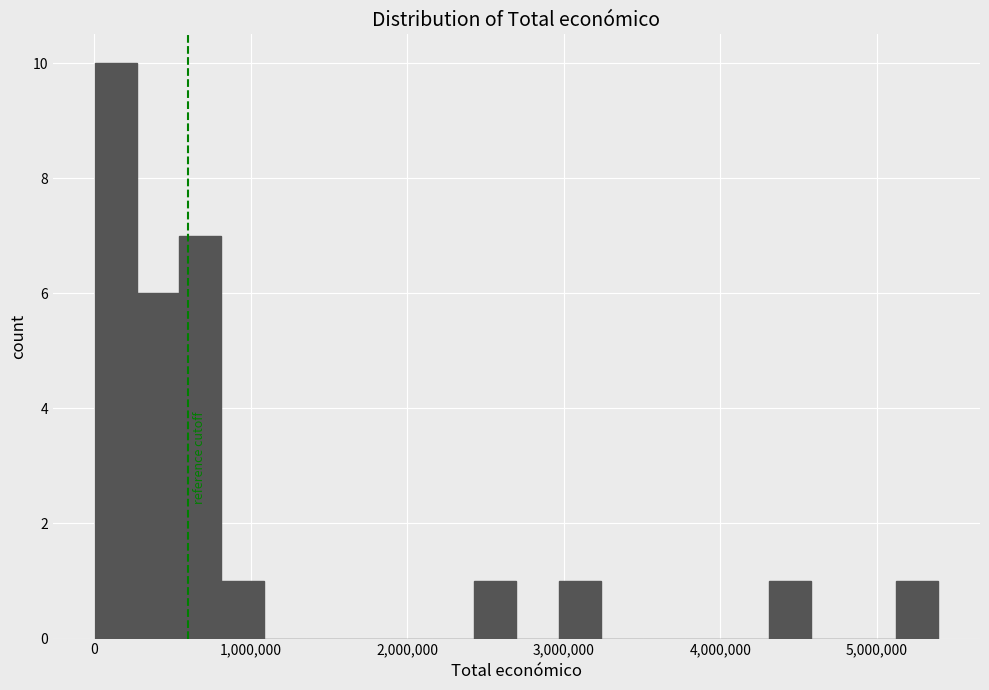

Read against the x-axis, roughly where is the centre of the tallest bar?

100000